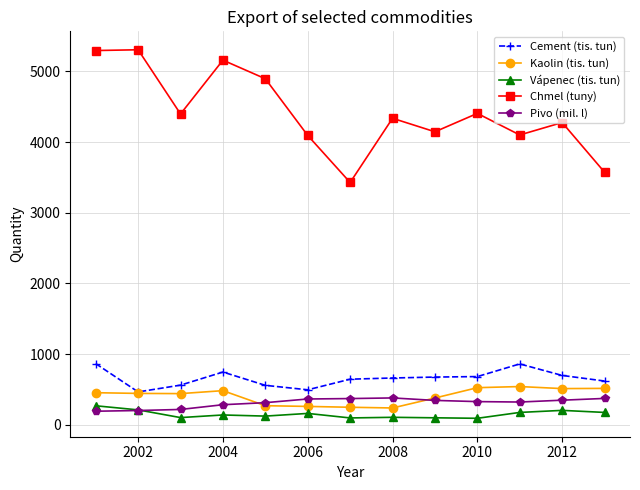

Which series has the largest range (max minus min)?

Chmel (tuny)